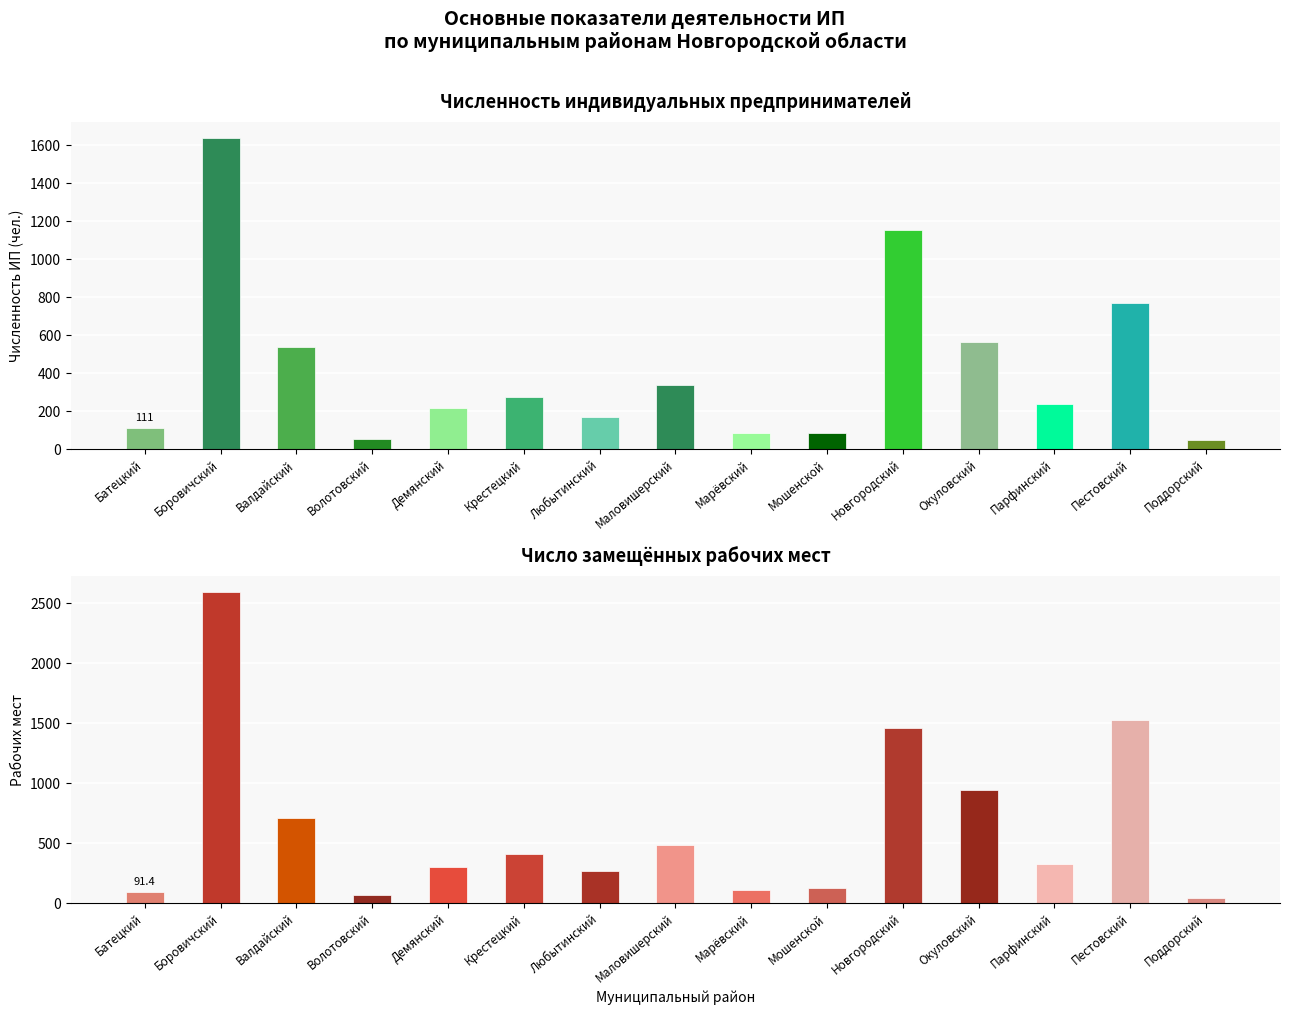

Reading left to right, transcribe all the data shown in this chart.

Численность ИП (всего): 111.0	1639.0	536.0	55.0	217.0	275.0	171.0	337.0	88.0	87.0	1155.0	563.0	240.0	771.0	48.0
Число замещенных рабочих мест: 91.4	2598.7	707.3	69.6	301.1	408.5	269.4	482.5	114.2	125.0	1462.5	947.1	329.6	1531.7	41.0